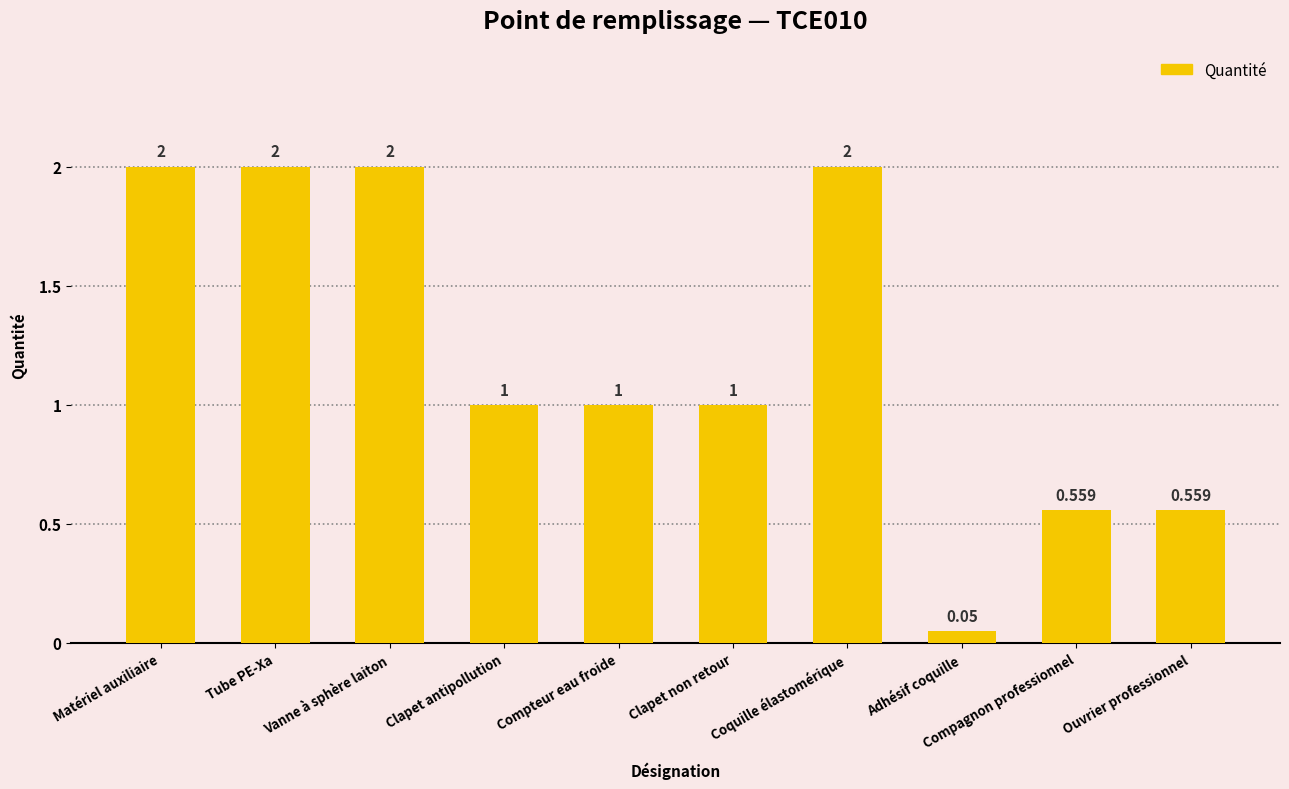

How many bars are there in total?

10